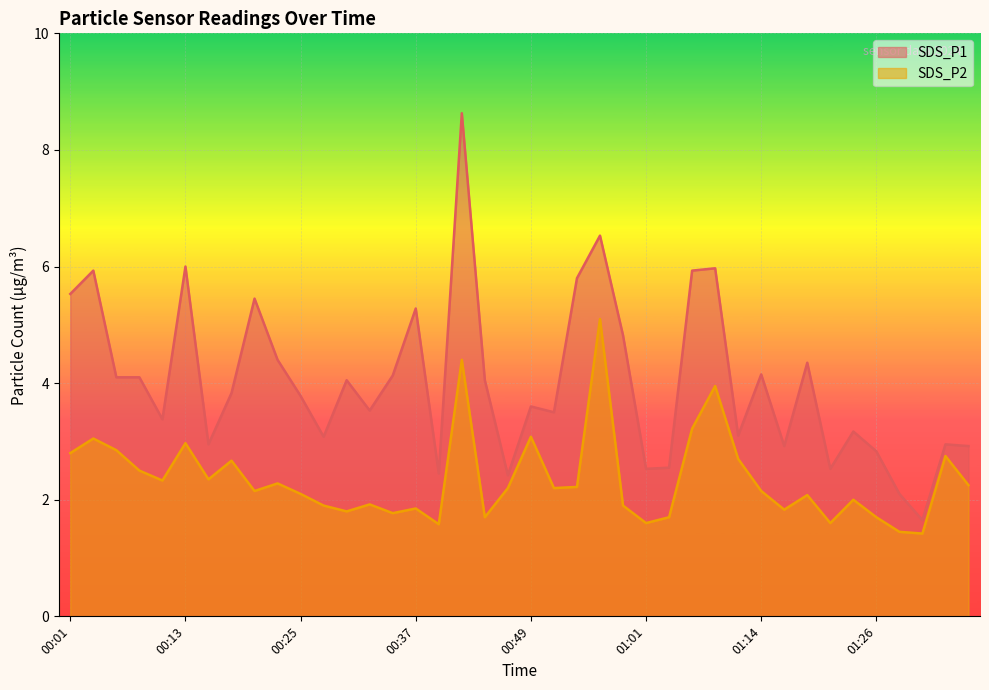

What is the spread (max minus min) of values at 01:26?

1.1